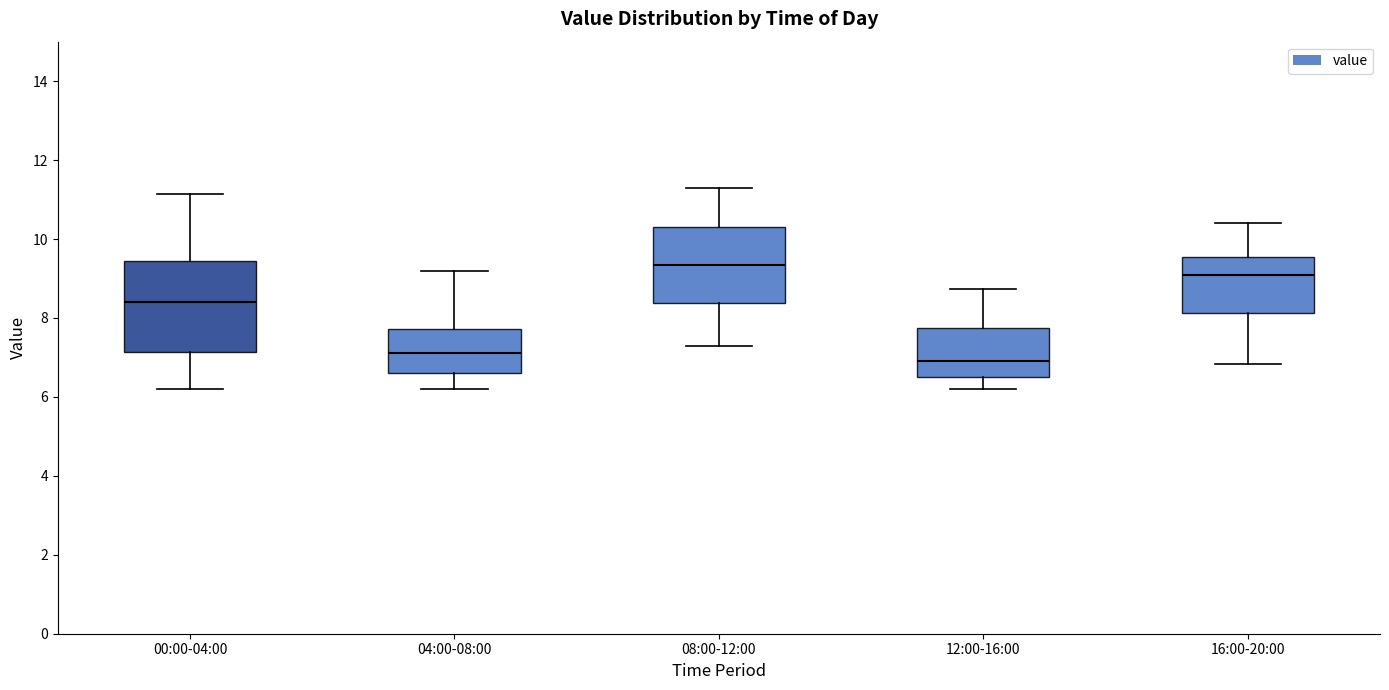

Reading left to right, transcribe this box plot: for each box, give where its median line is, the range the box spans, and where its two whiskers end, as read against the y-axis. The values are not printed on the chart, so give them approximately, as read against the axis.

00:00-04:00: median 8.4, box 7.2 to 9.4, whiskers 6.2 to 11.2
04:00-08:00: median 7.2, box 6.6 to 7.8, whiskers 6.2 to 9.2
08:00-12:00: median 9.4, box 8.4 to 10.4, whiskers 7.4 to 11.4
12:00-16:00: median 7.0, box 6.6 to 7.8, whiskers 6.2 to 8.8
16:00-20:00: median 9.2, box 8.2 to 9.6, whiskers 6.8 to 10.4